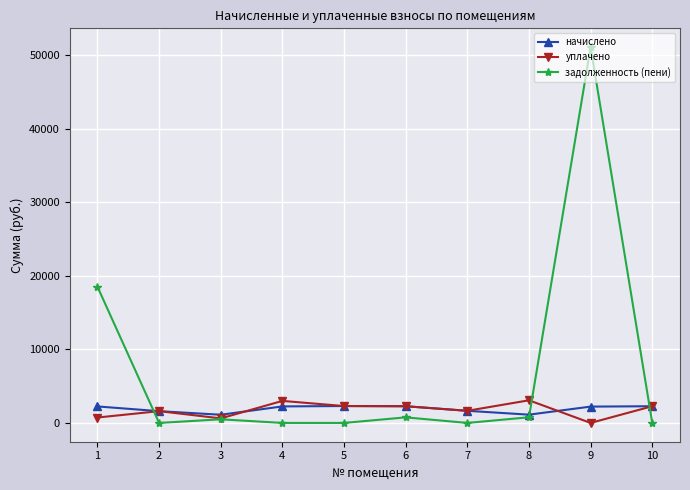

What is the spread (max minus min) of values at 4?

2996.4